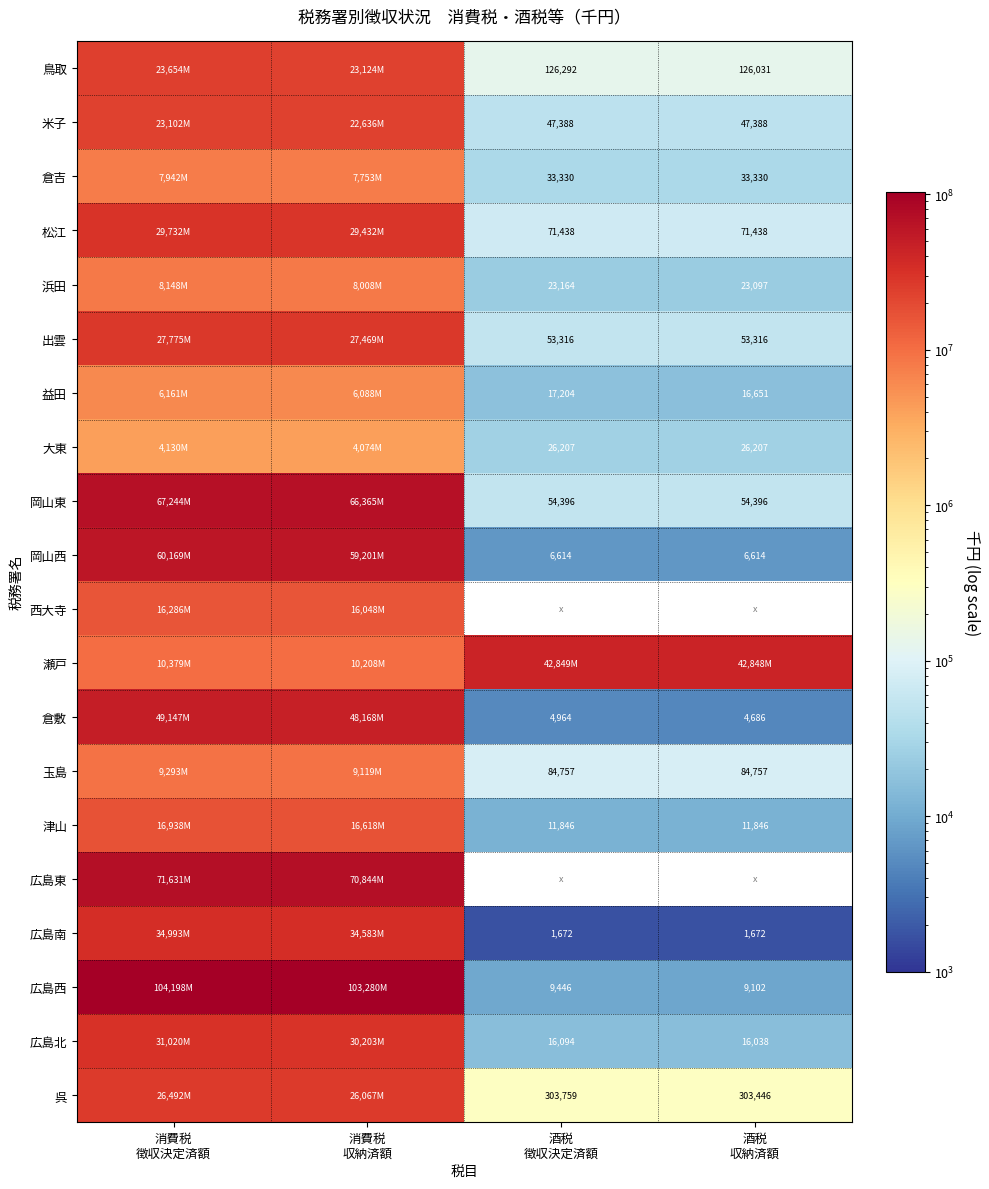

What is the difference between the 玉島 values at 消費税 収納済額 and 消費税 徴収決定済額?

173746.0